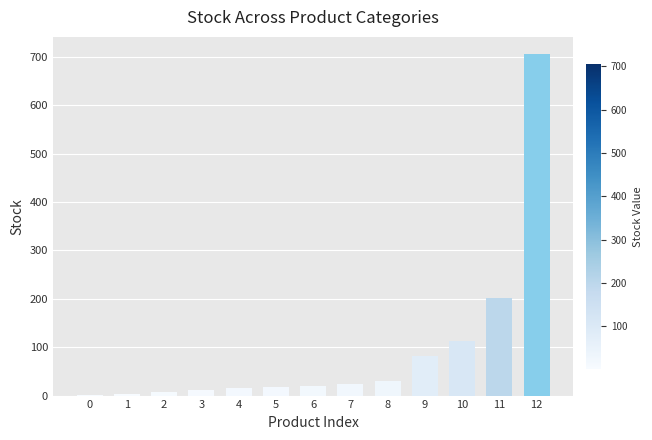

Approximately how many times larger is the value at 1 compared to 6?

0.2